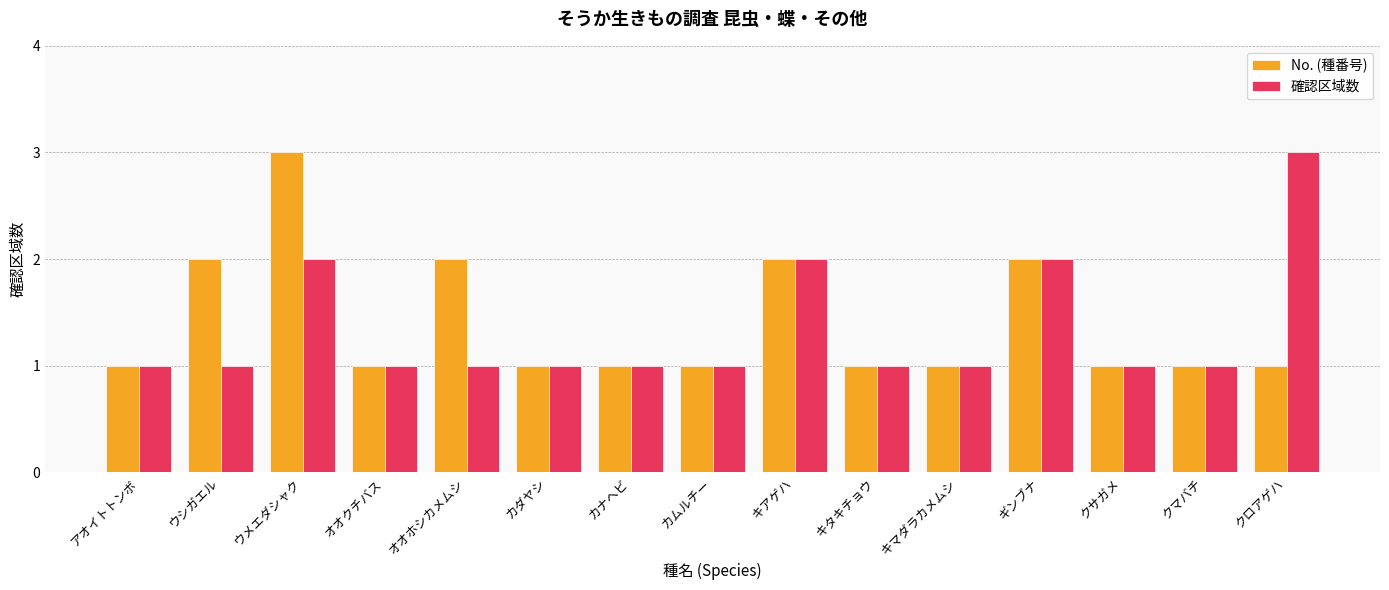

Count the number of categories in the chart.

15